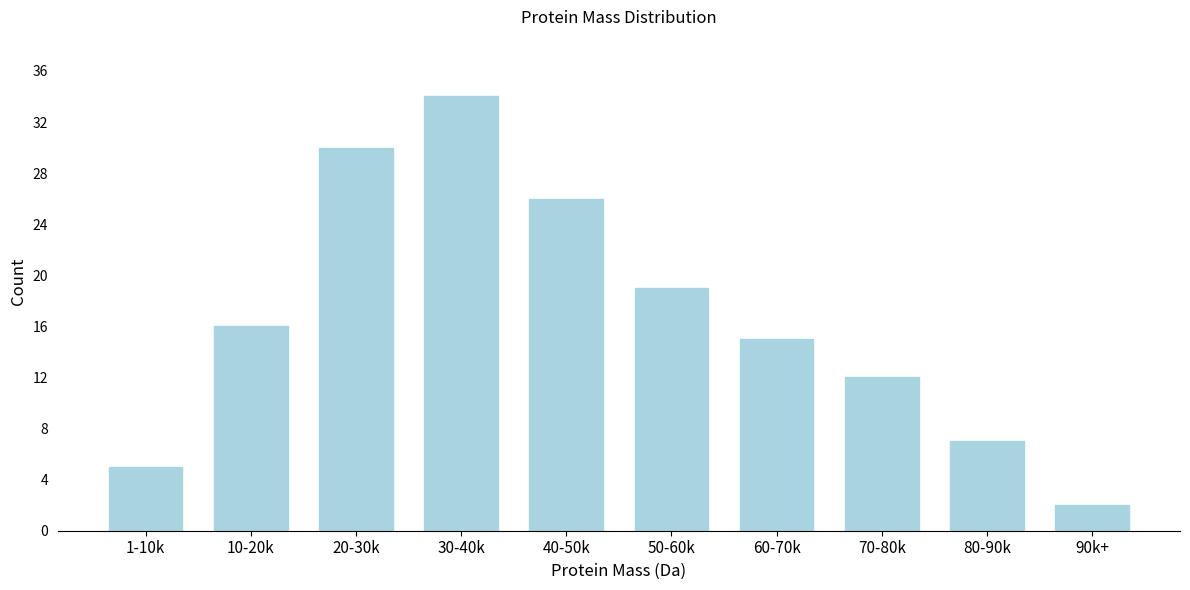

Reading left to right, what are all the values shown in this chart?

1-10k=5	10-20k=16	20-30k=30	30-40k=34	40-50k=26	50-60k=19	60-70k=15	70-80k=12	80-90k=7	90k+=2